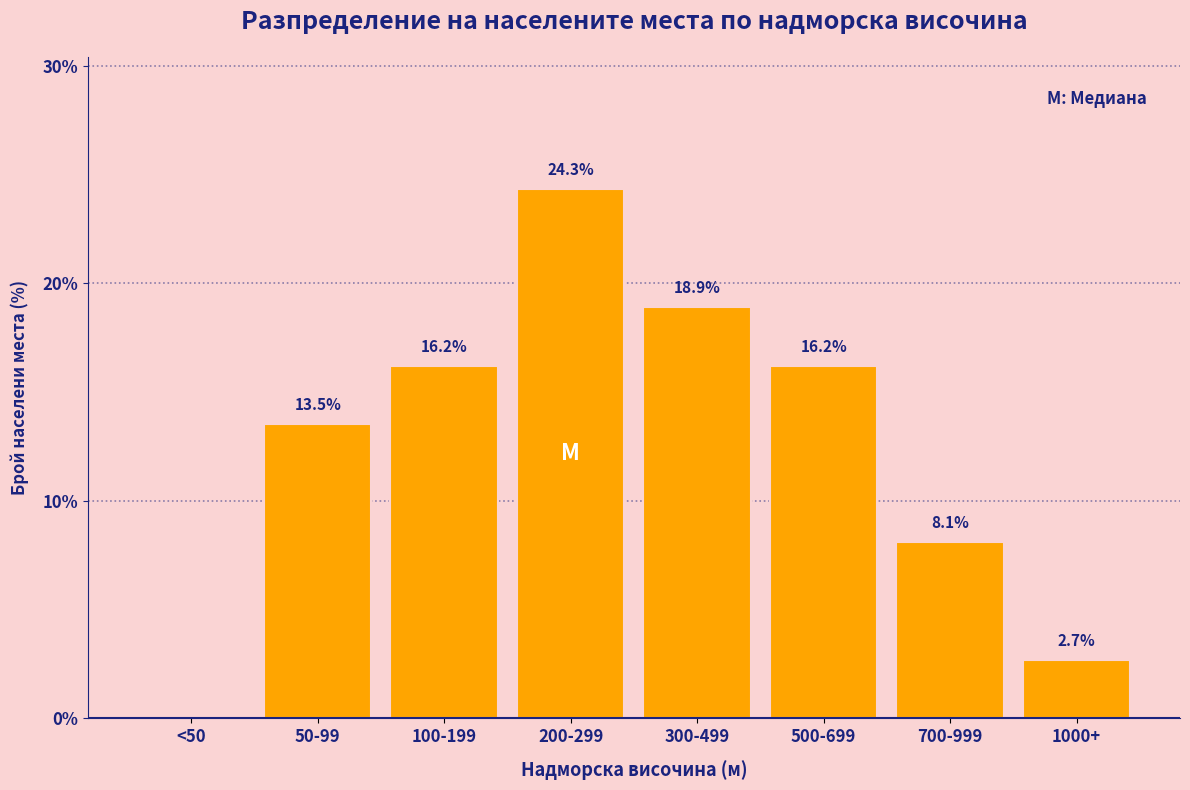

Reading right to left, extract all data points from this chart.

1000+=2.7	700-999=8.1	500-699=16.2	300-499=18.9	200-299=24.3	100-199=16.2	50-99=13.5	<50=0.0